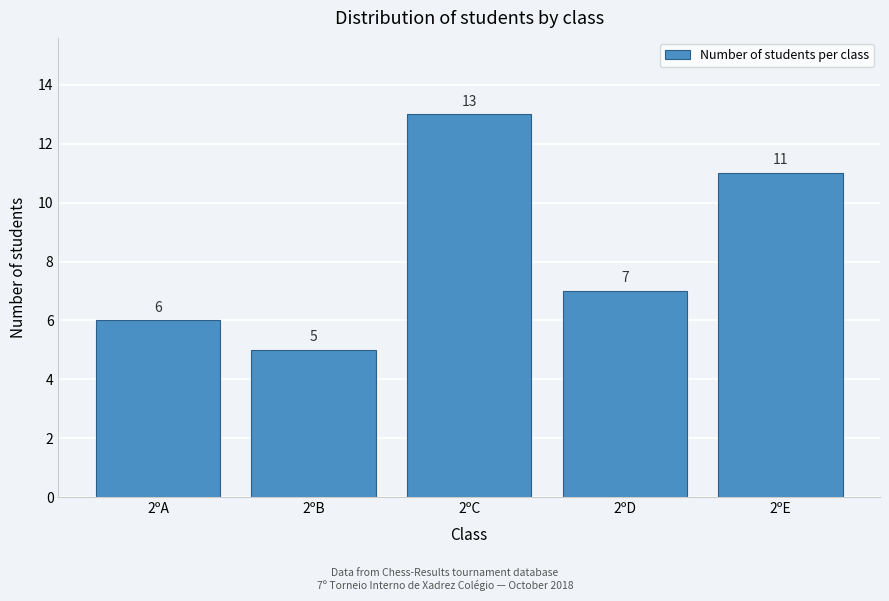

Reading left to right, what are all the values shown in this chart?

2ºA=6	2ºB=5	2ºC=13	2ºD=7	2ºE=11